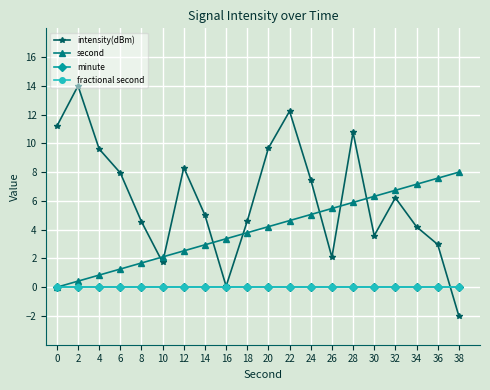

Is this an area chart (filled region under the line)?

No